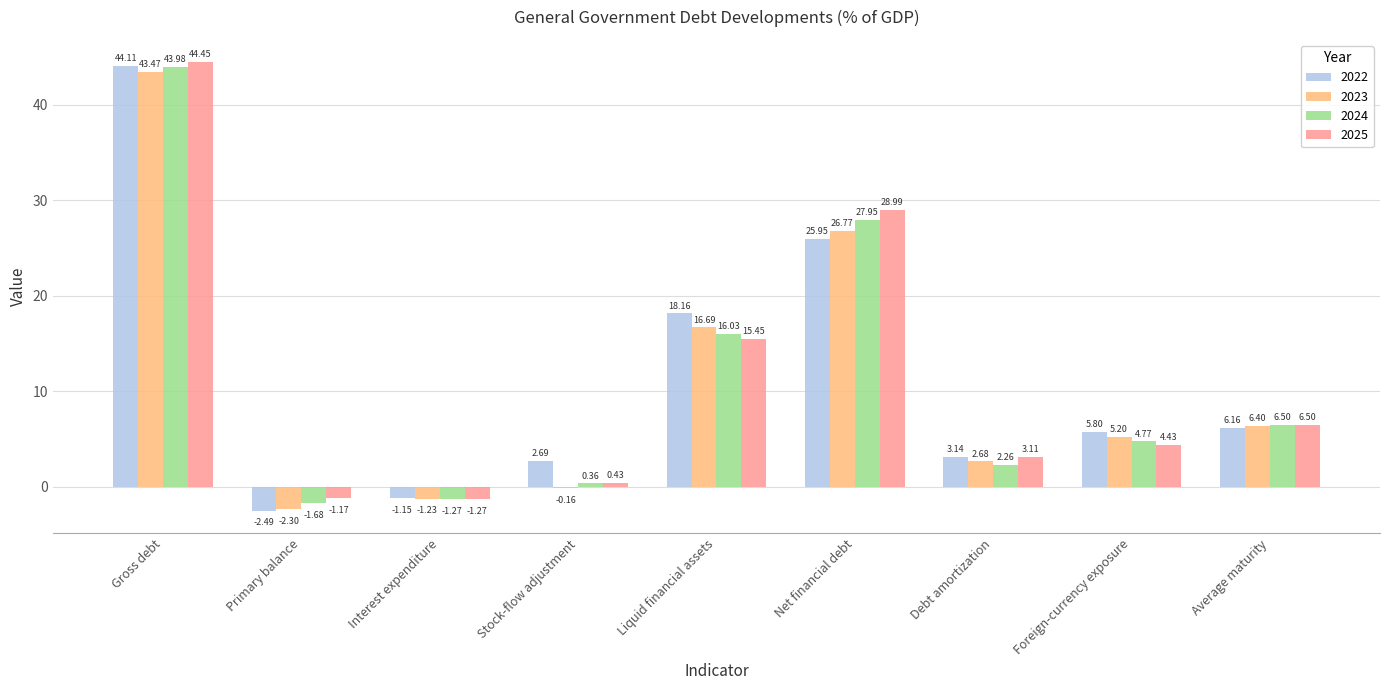

Between Interest expenditure and Average maturity, which series saw the biggest shift?

2024